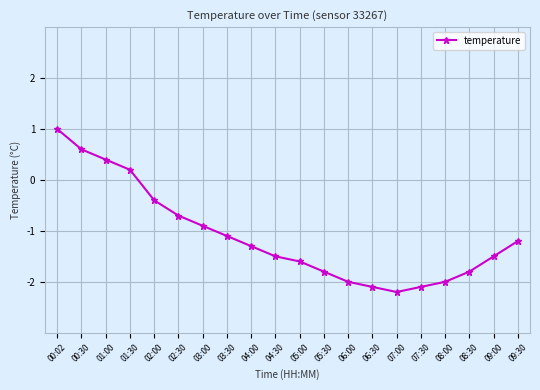

Approximately how many times larger is the value at 00:30 compared to 00:02?

0.6